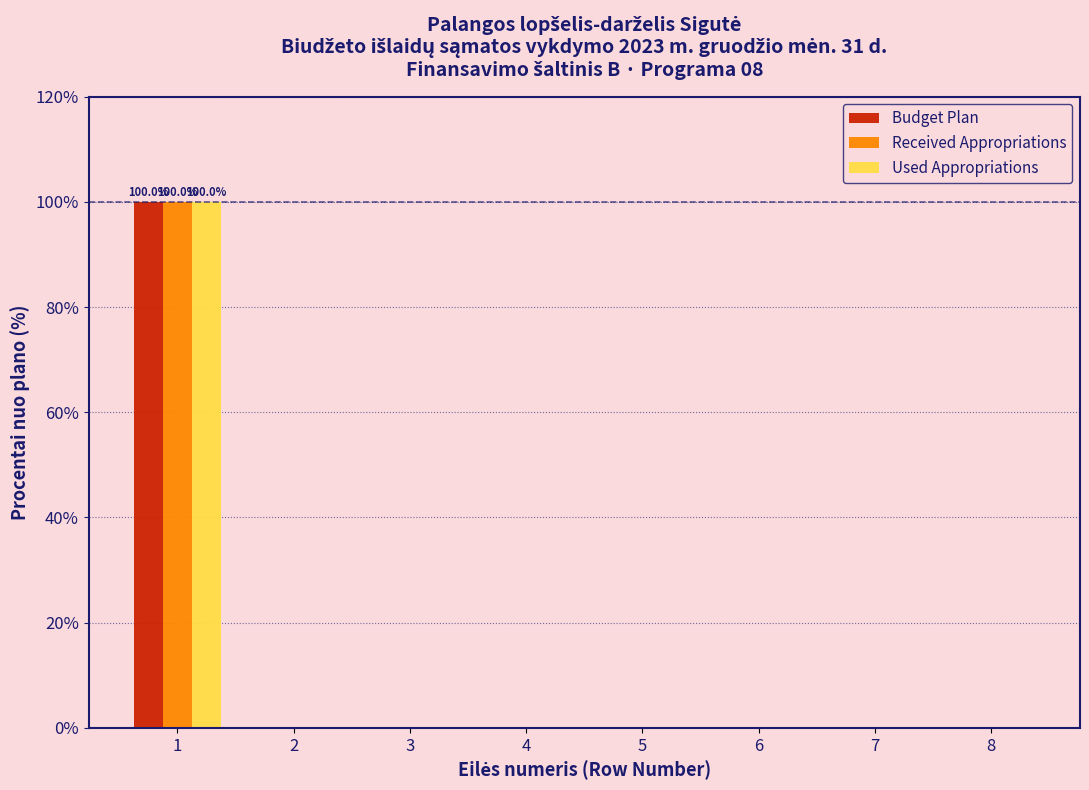

Reading right to left, extract all data points from this chart.

Budget Plan: 8=0	7=0	6=0	5=0	4=0	3=0	2=0	1=100
Received Appropriations: 8=0	7=0	6=0	5=0	4=0	3=0	2=0	1=100
Used Appropriations: 8=0	7=0	6=0	5=0	4=0	3=0	2=0	1=100